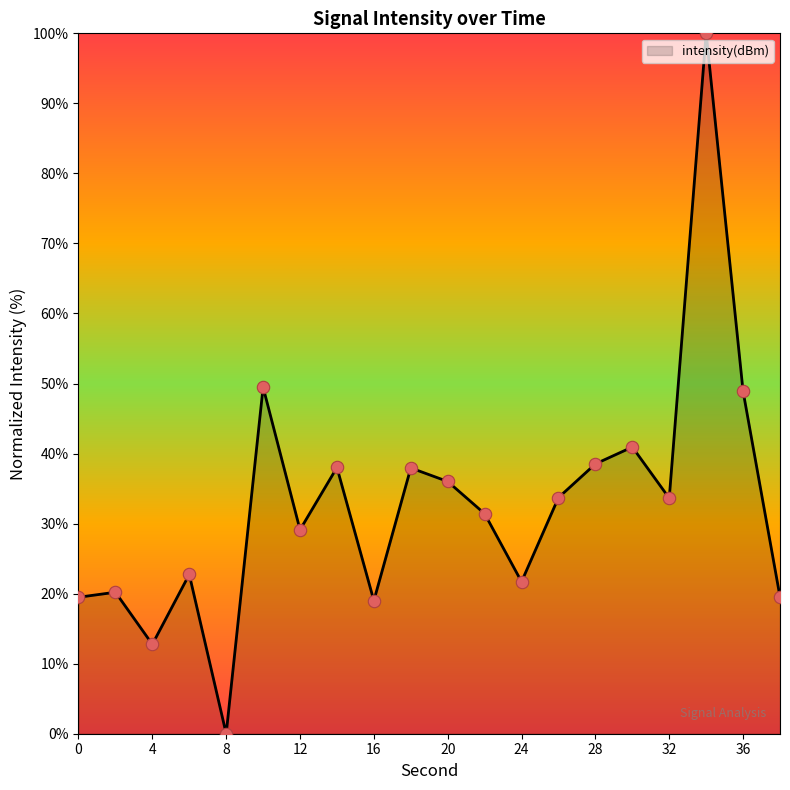

What is the greatest value displayed?

100.0